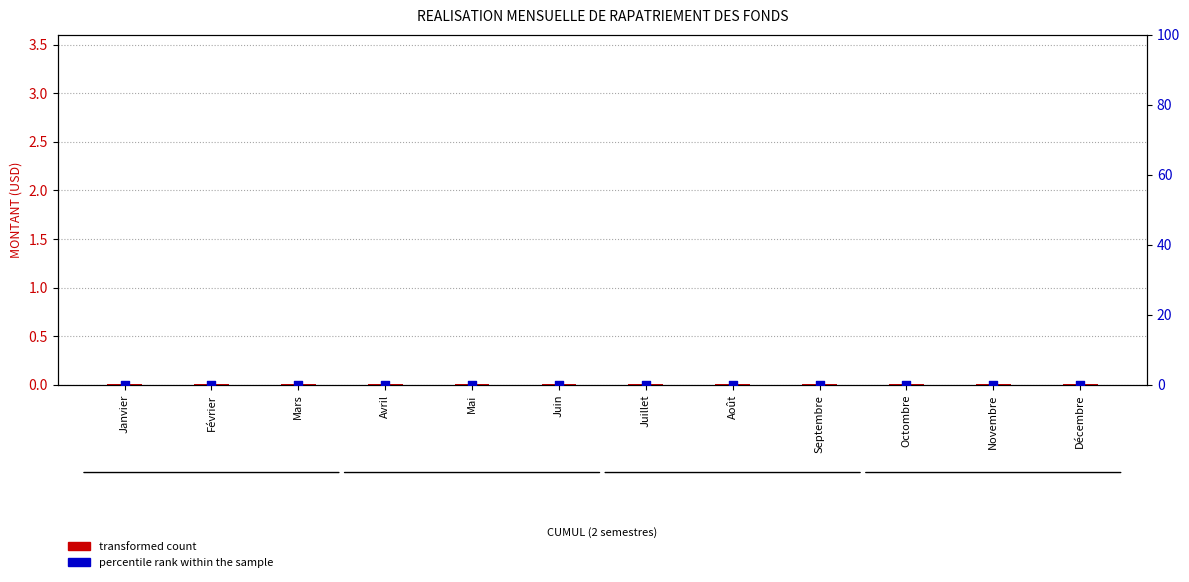

Which series has the largest total across all categories?

transformed count